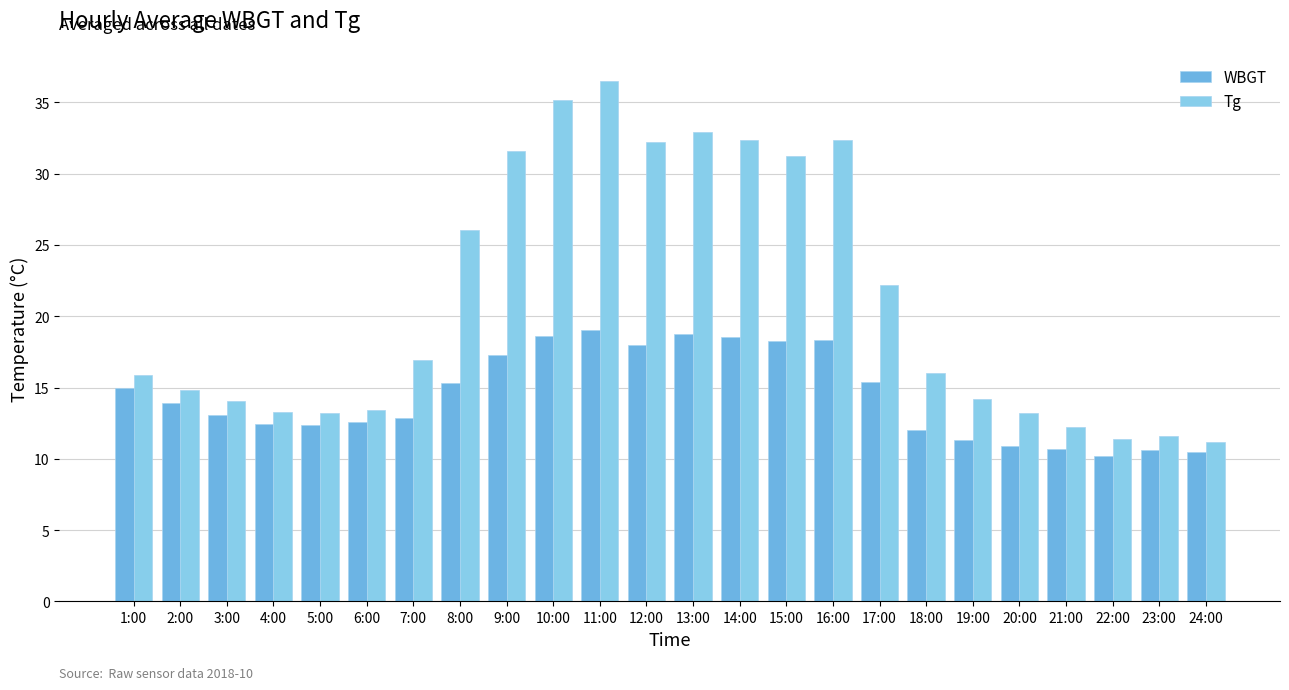

What is the label of the 4th bar from the right?

21:00